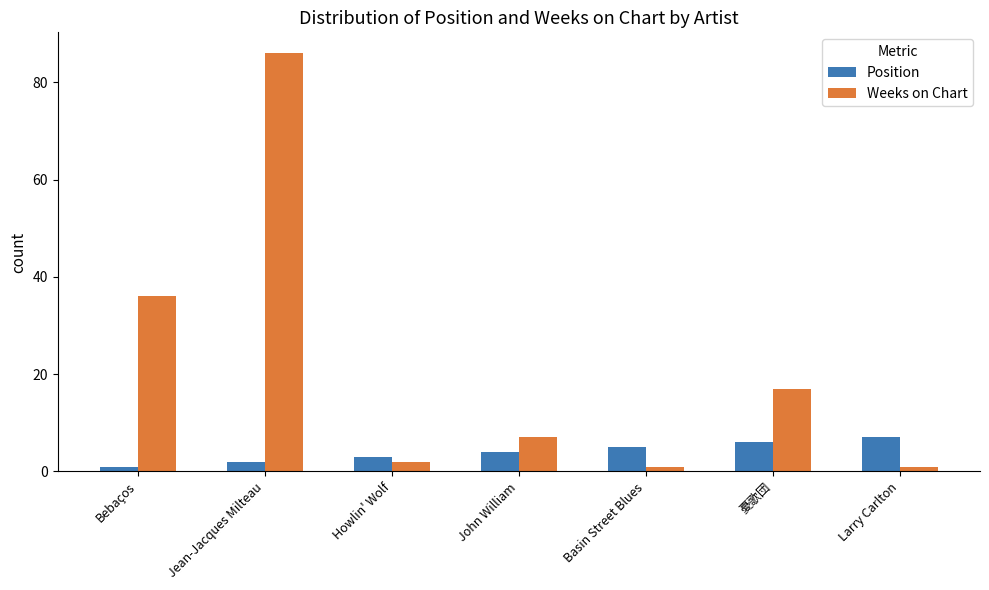

What are all the series names shown in the legend?

Position, Weeks on Chart